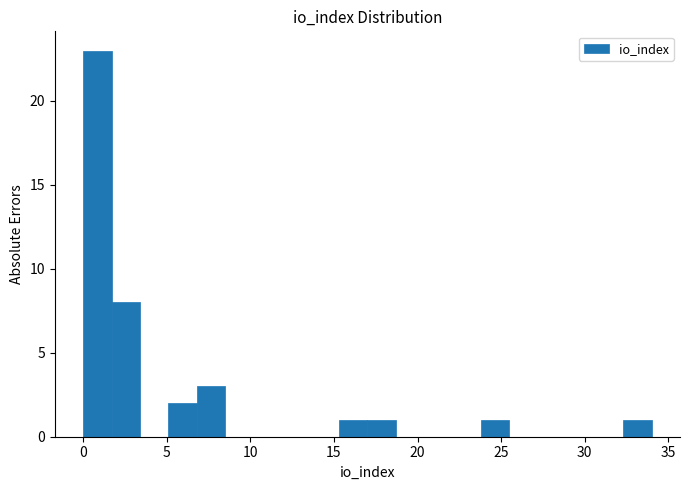

Read against the x-axis, roughly where is the centre of the tallest bar?

1.0